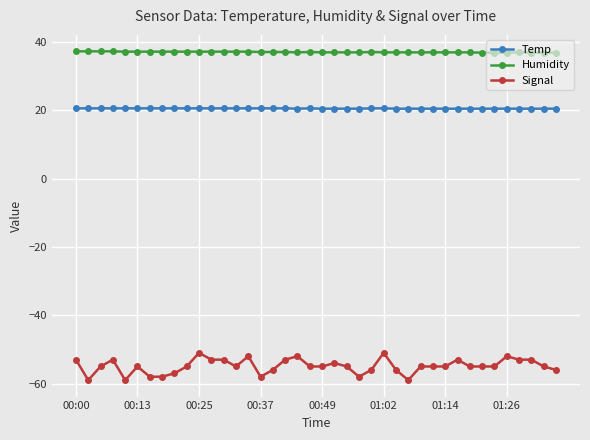

What is the greatest value displayed?

37.3